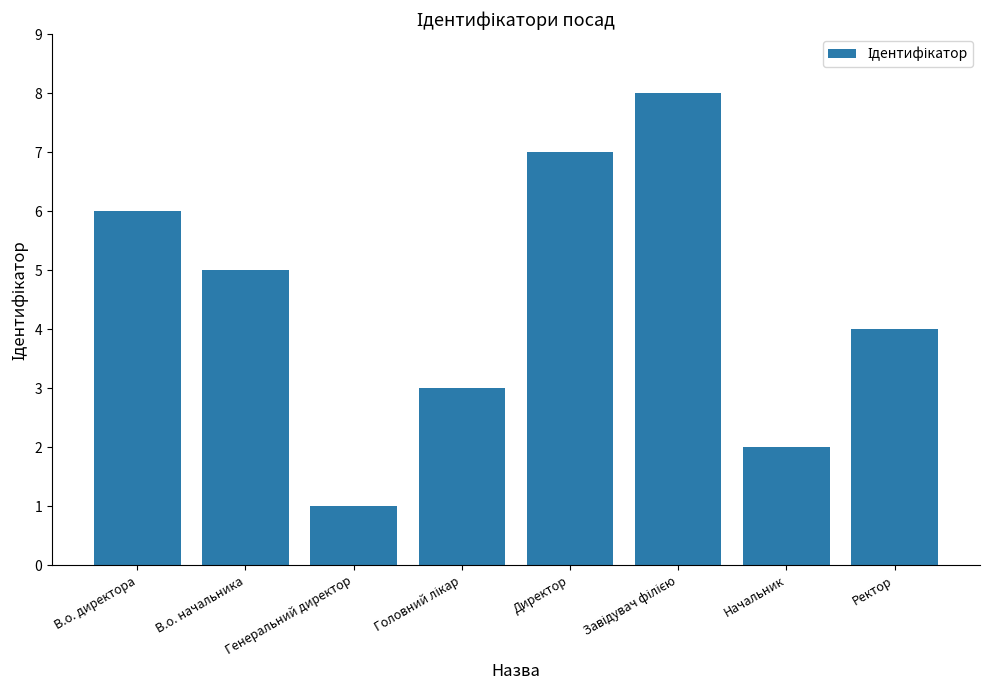

What is the value of the 4th bar from the left?

3